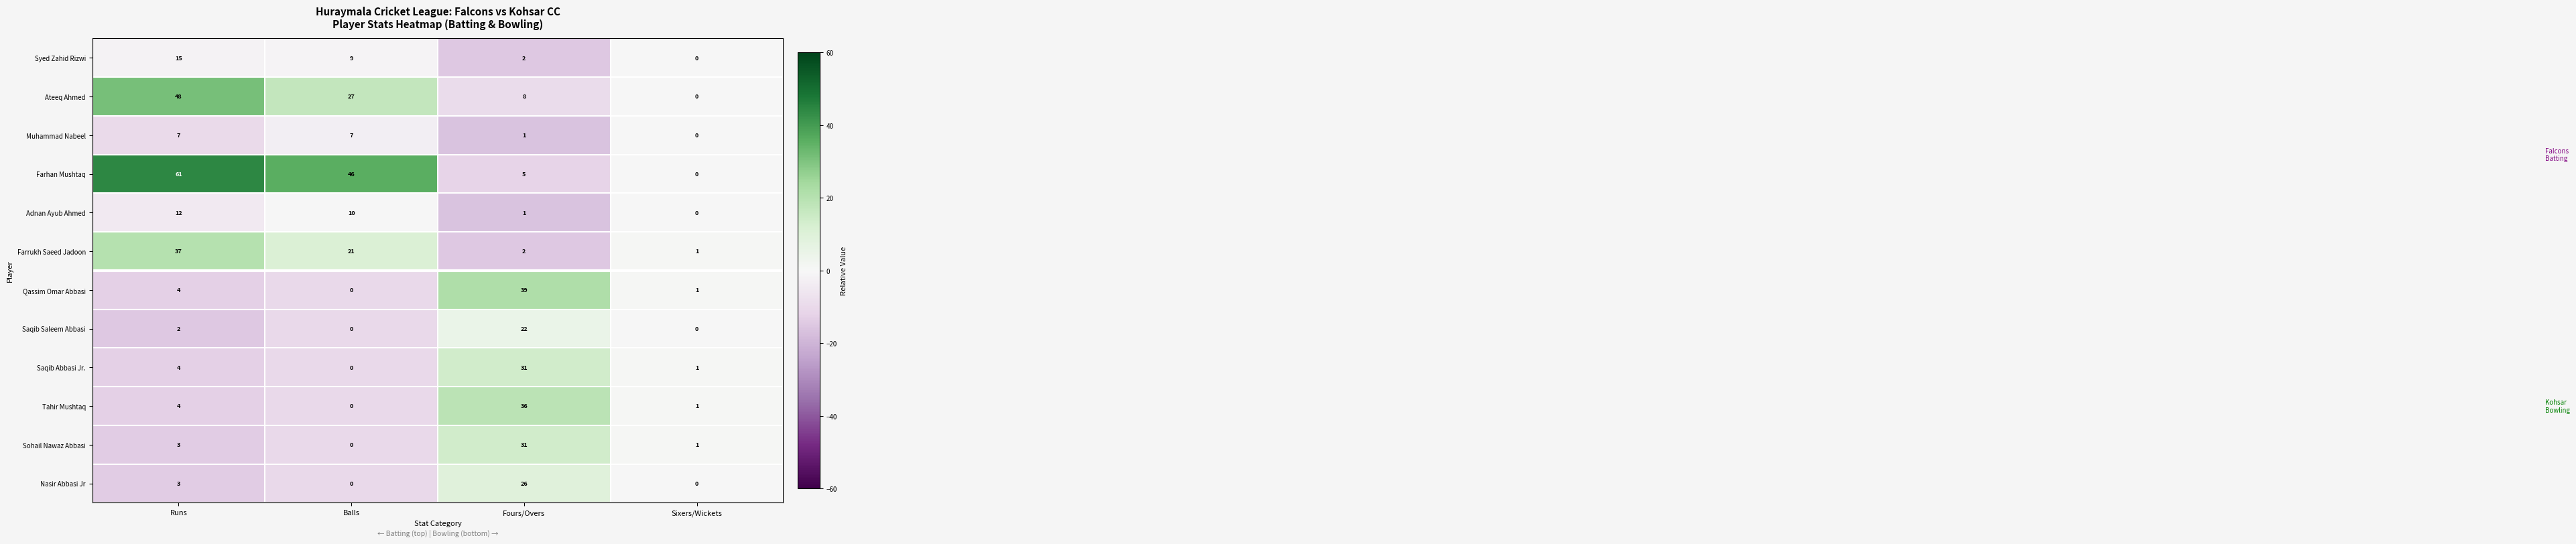

What is the sum of all Syed Zahid Rizwi values?

26